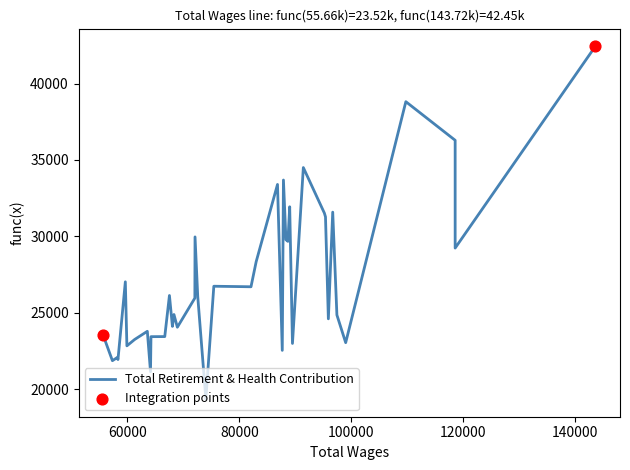

What is the change in value from 11 to 28?

+3139